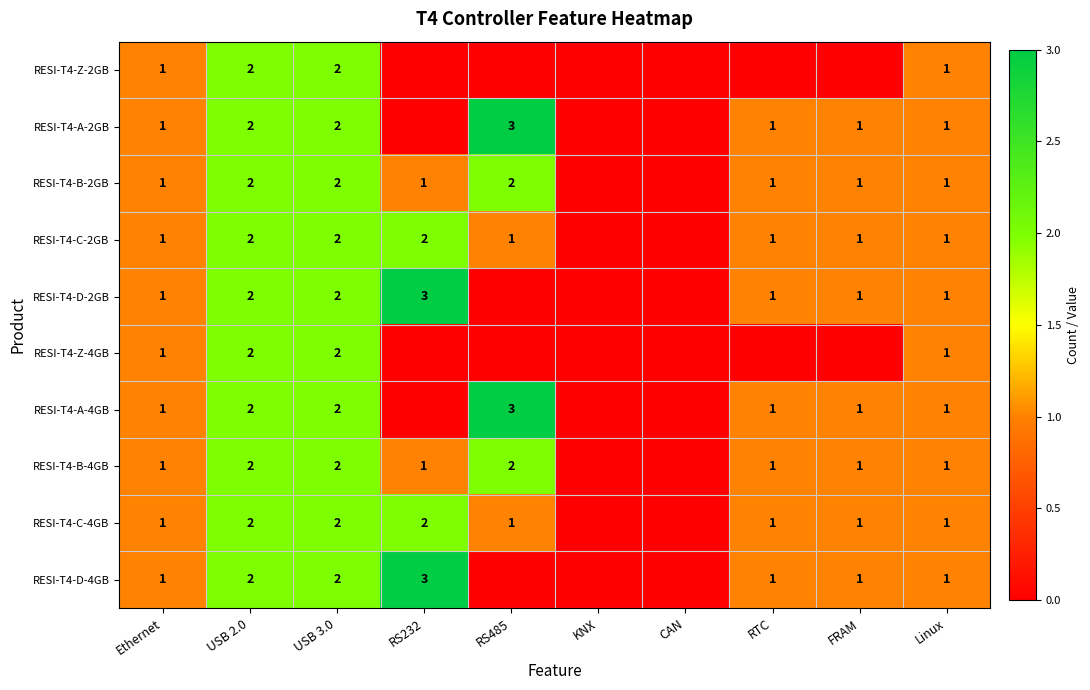

The RESI-T4-D-2GB series shows 1 at Ethernet. True or false?

True